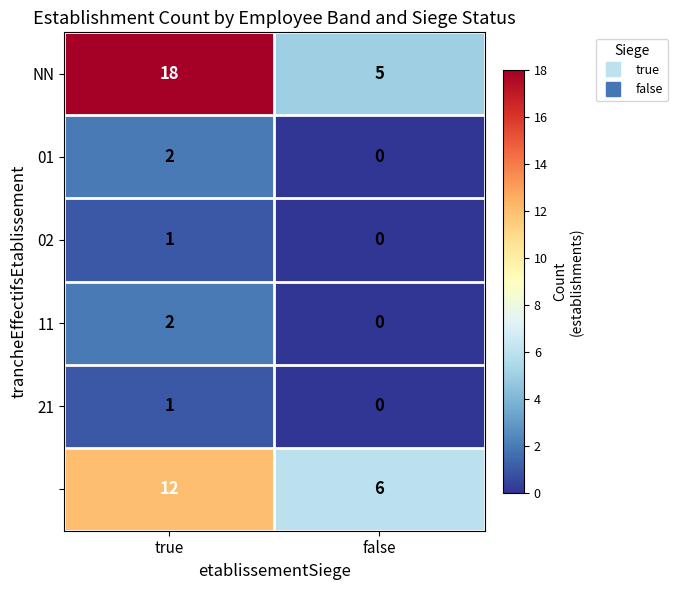

At which category is the sum across all series the highest?

true